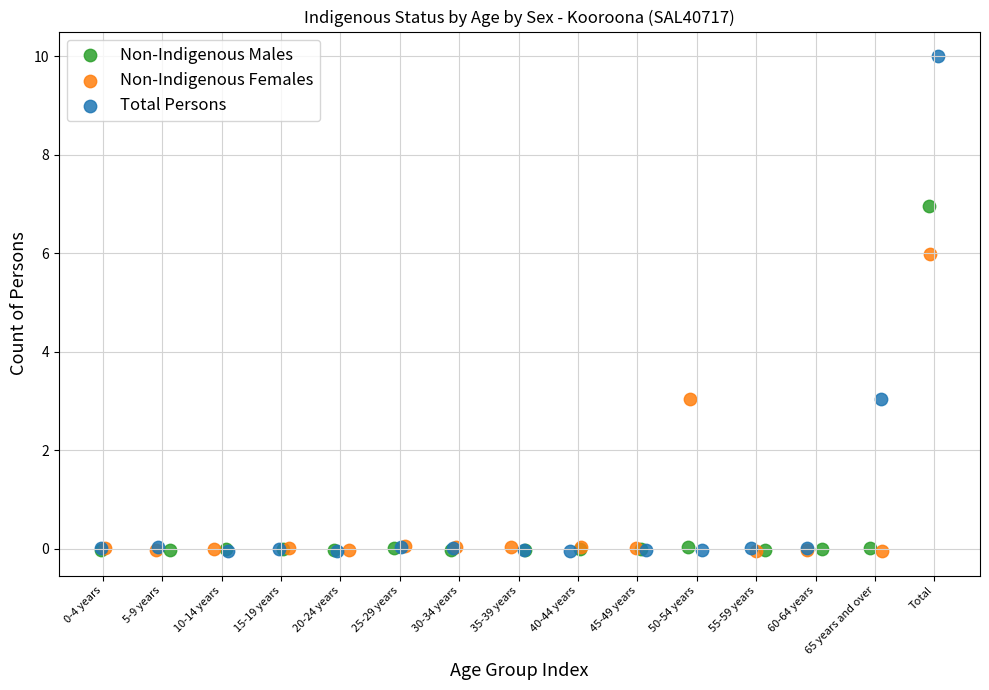

Which series contains the highest Y value?

Total Persons